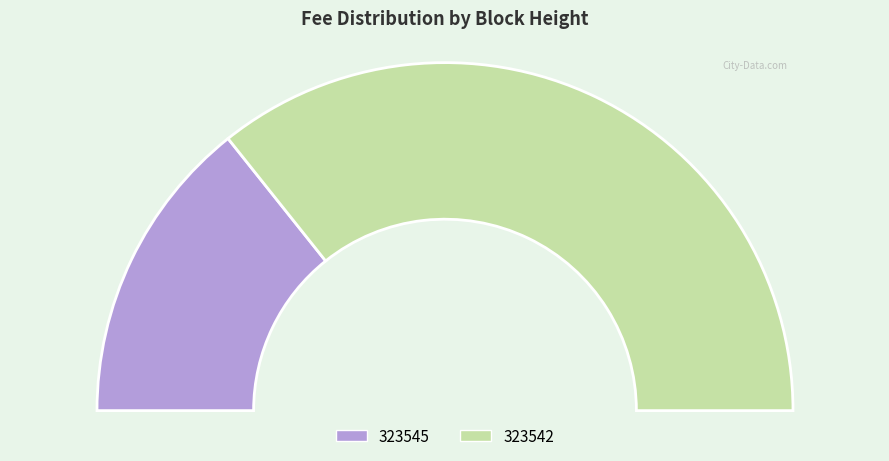

How many segments does this pie chart have?

2